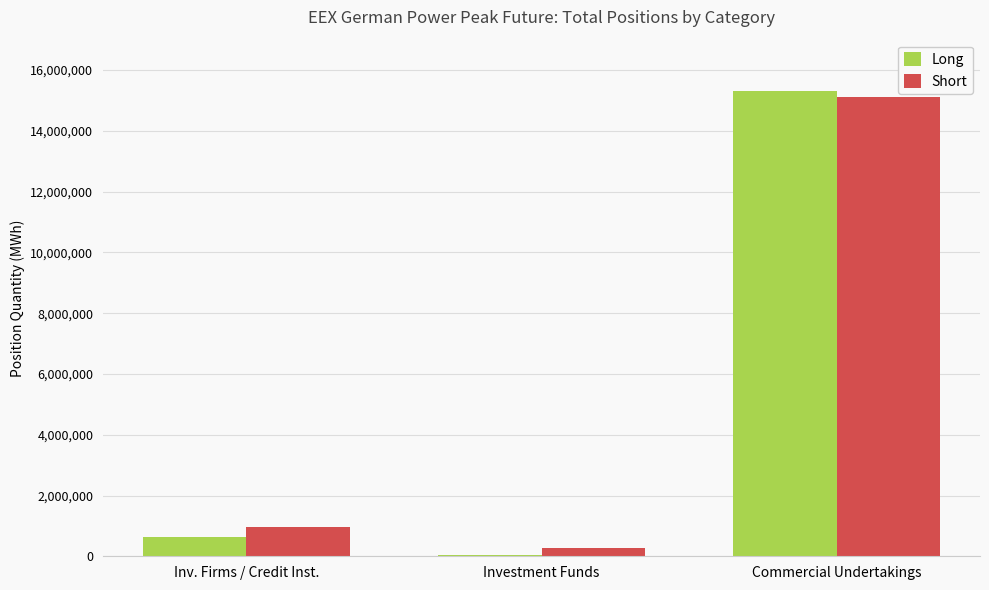

What is the sum of the Short values at Inv. Firms / Credit Inst. and Commercial Undertakings?

16084560